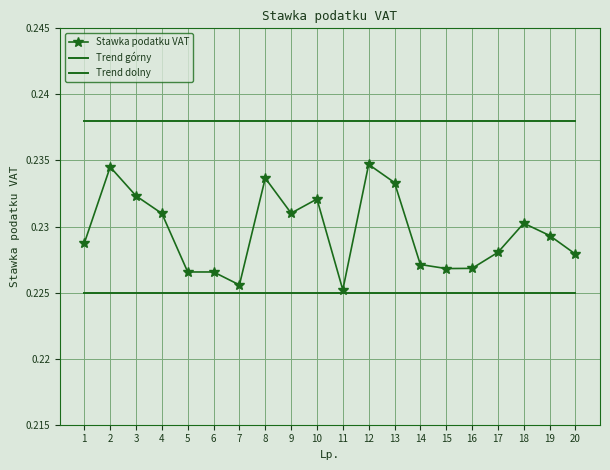

What is the approximate value of Trend górny at 8?

0.2